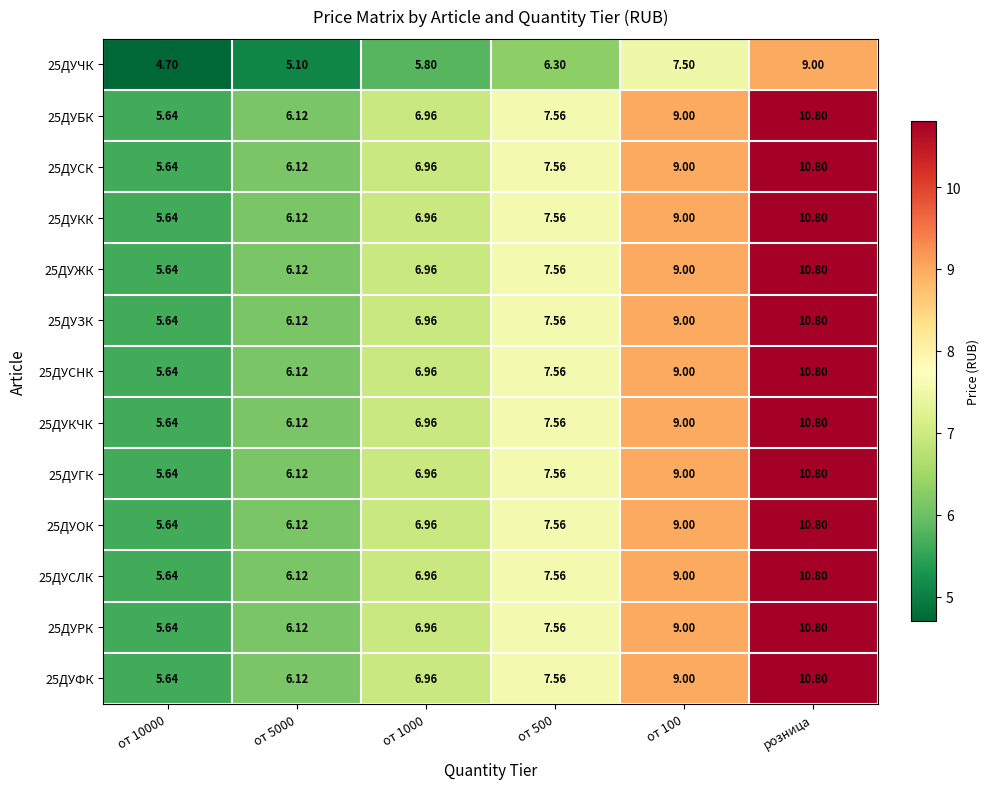

At which category is the sum across all series the highest?

розница